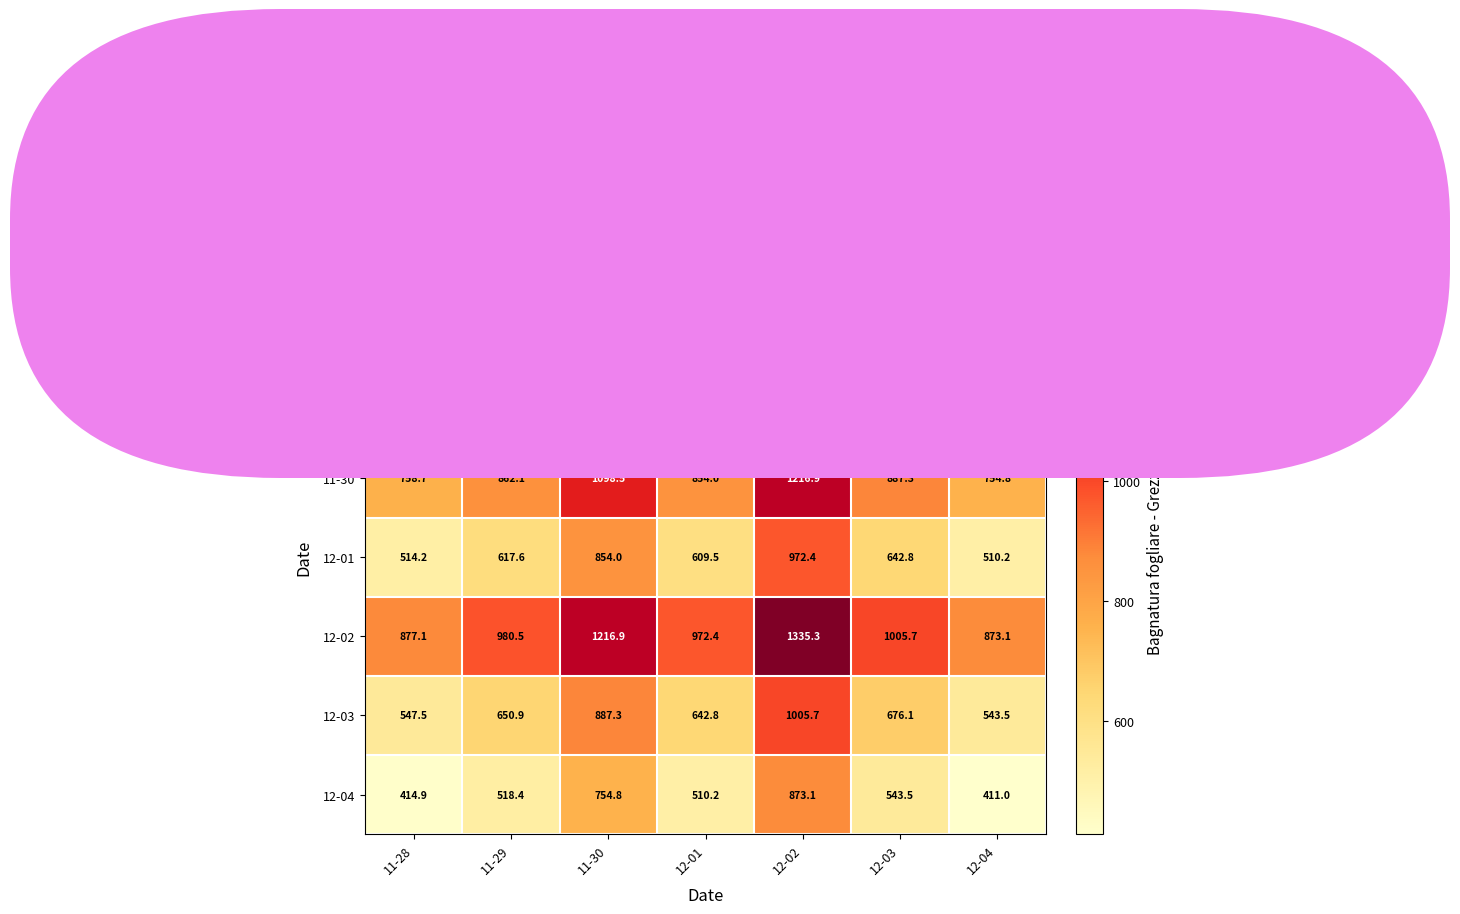

Is it true that 12-03 equals 264.9 at 11-28?

False